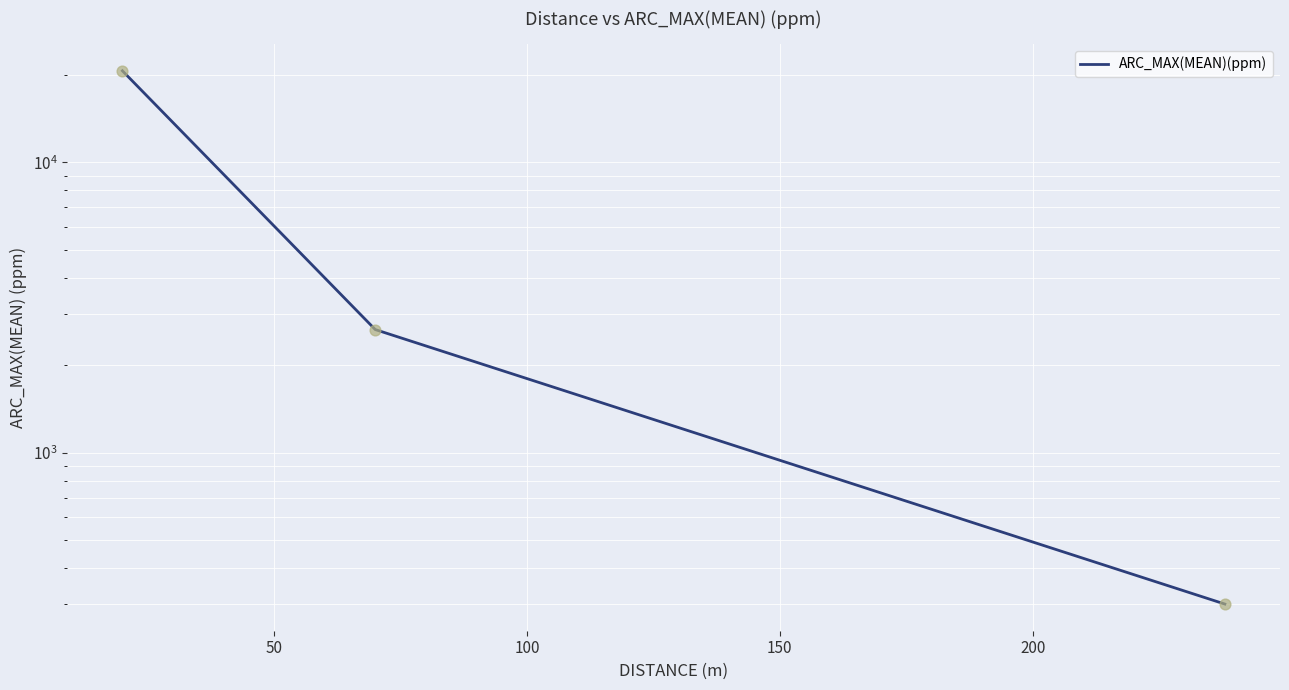

Which has a higher value, 100 or 50?

50